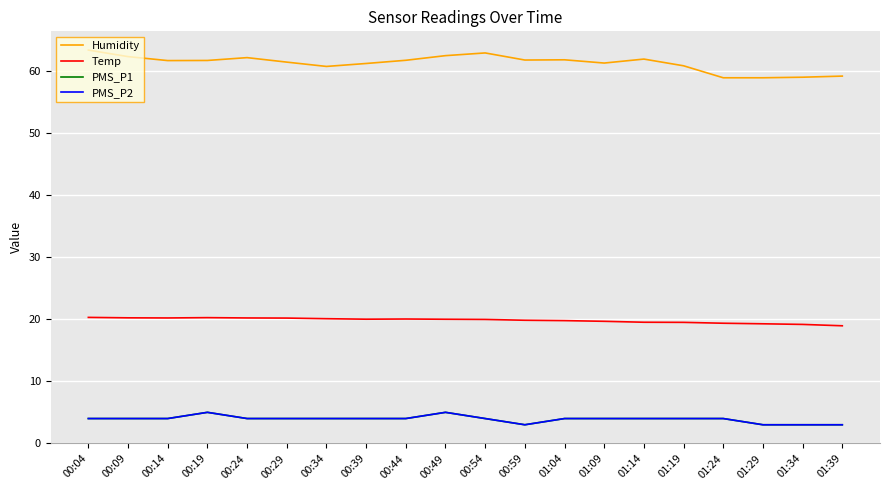

Does the chart have visible grid lines?

Yes